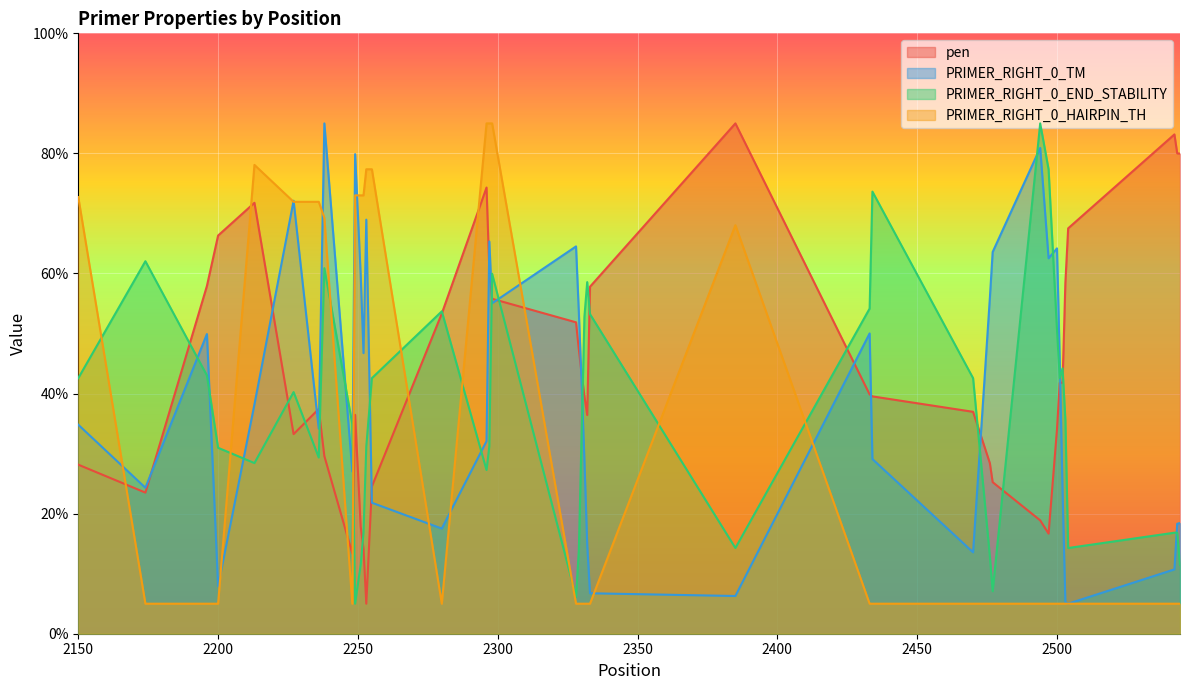

What is the difference between the maximum and minimum values in the PRIMER_RIGHT_0_TM series?

80.0